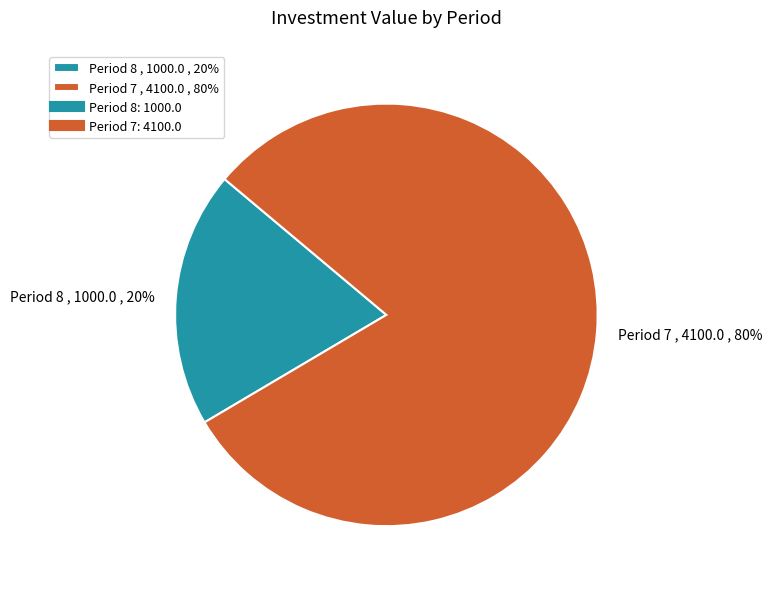

True or false: Period 8 , 1000.0 , 20% accounts for 7% of the total.

False